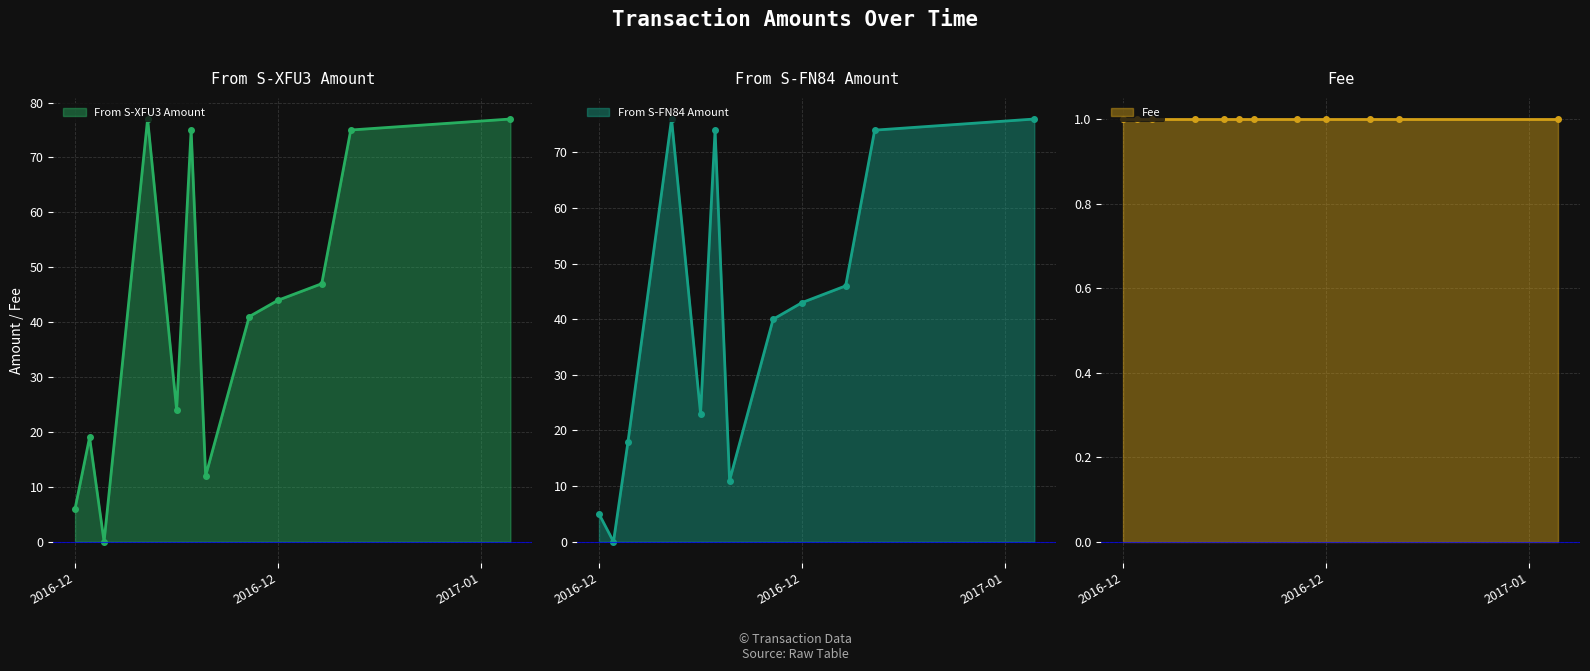

How many interior local peaks does the From S-XFU3 Amount series have?

3